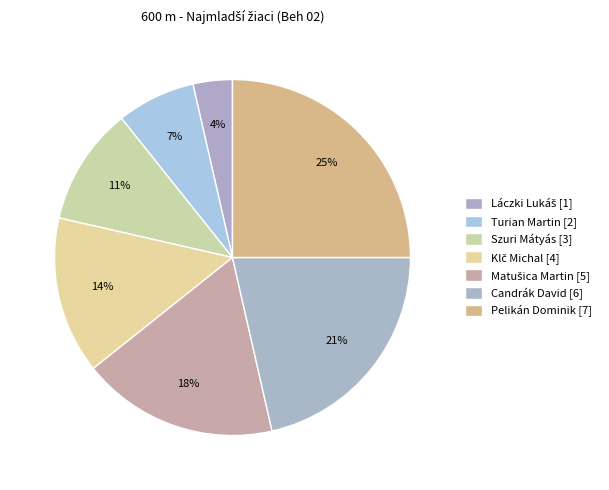

To the nearest percent, what portion does Klč Michal represent?

14%